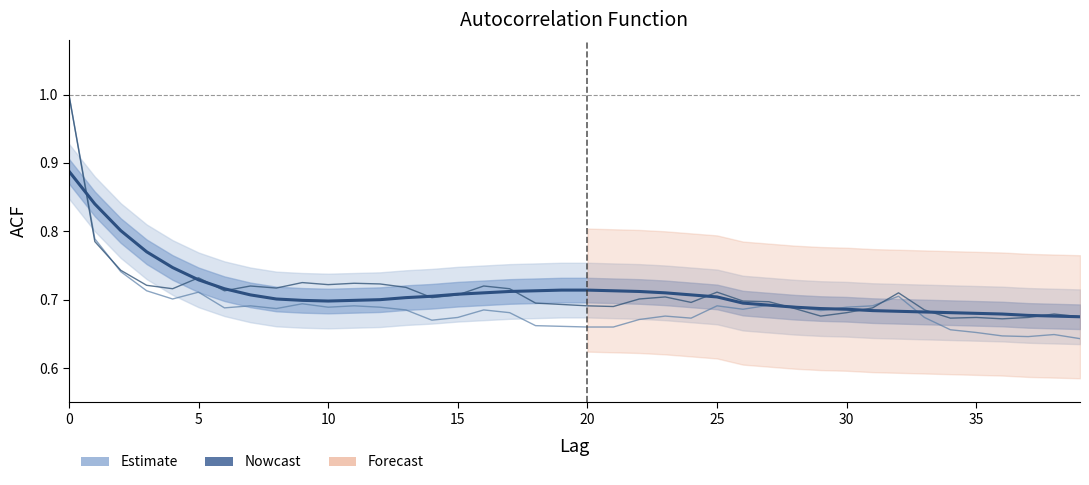

What is the label of the 22nd point from the left?

21